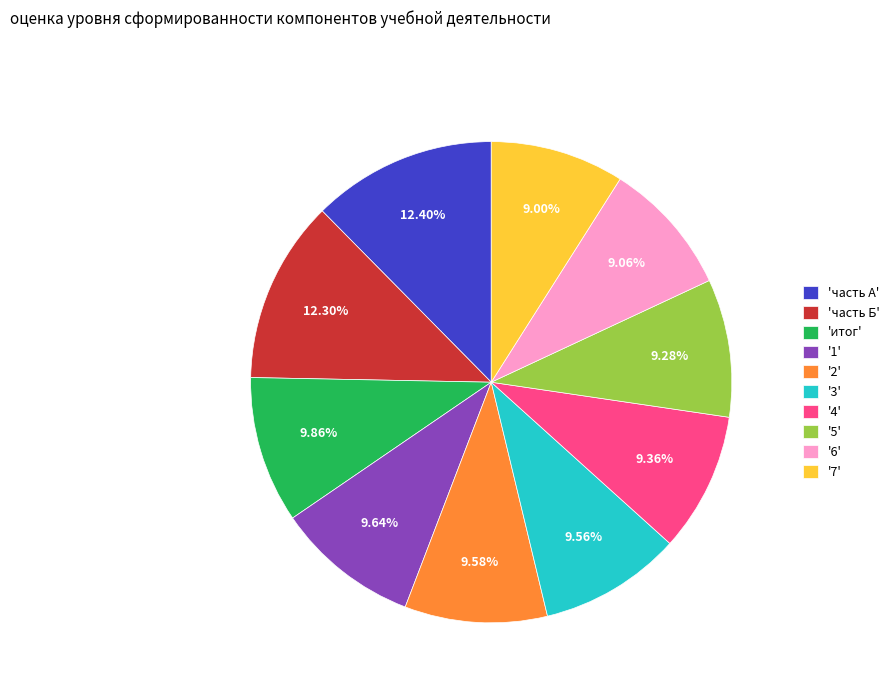

Is 'часть А' the majority of the pie?

No